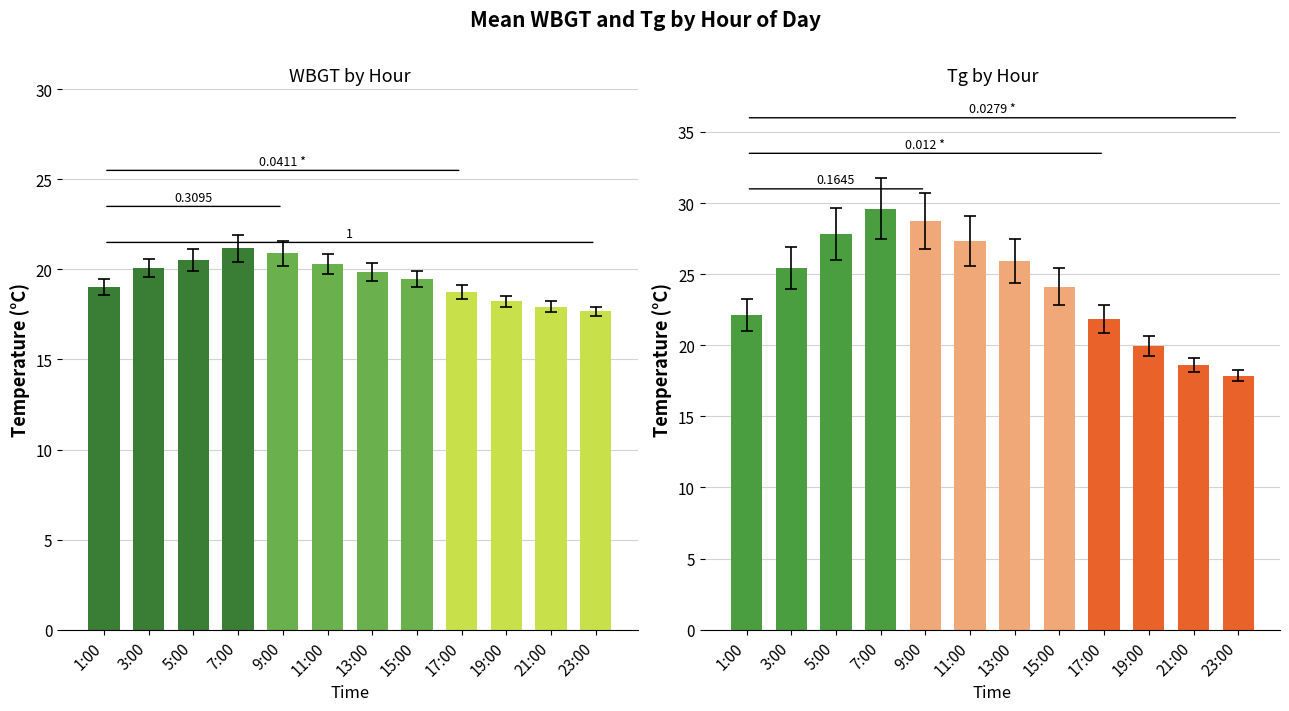

What is the maximum value for WBGT group 3?

18.8